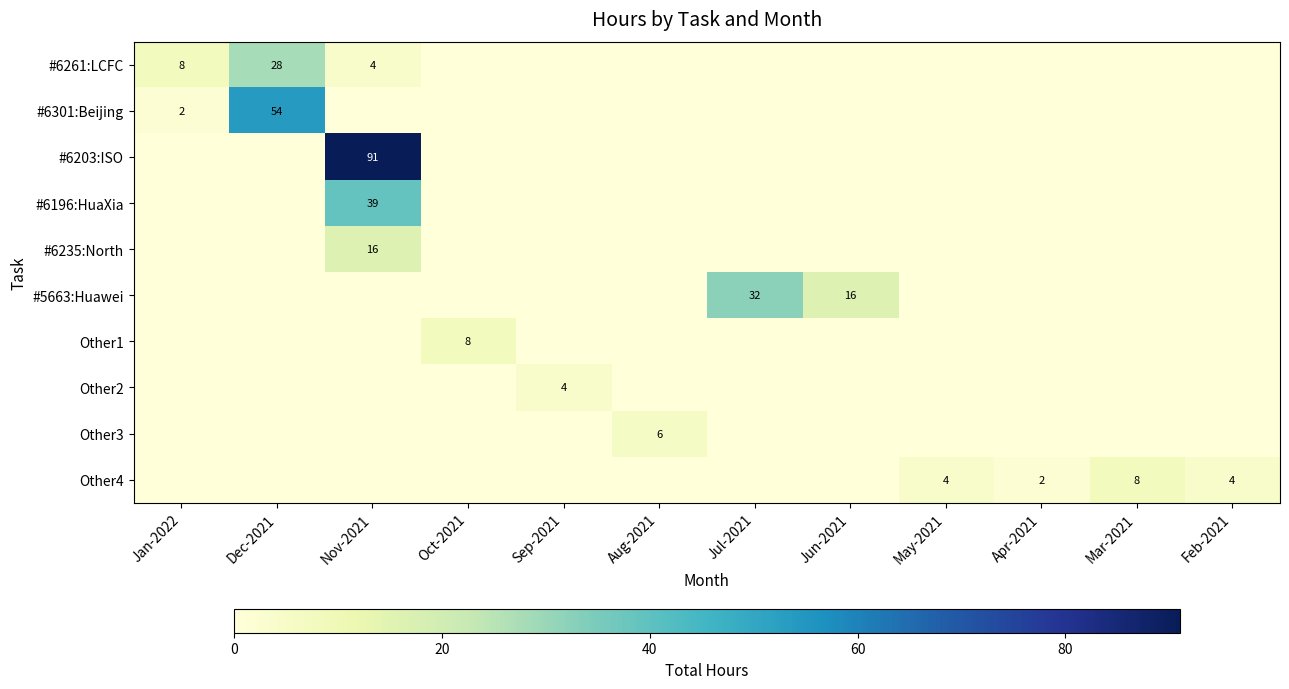

True or false: #6203:ISO has a value of 132 at Nov-2021.

False